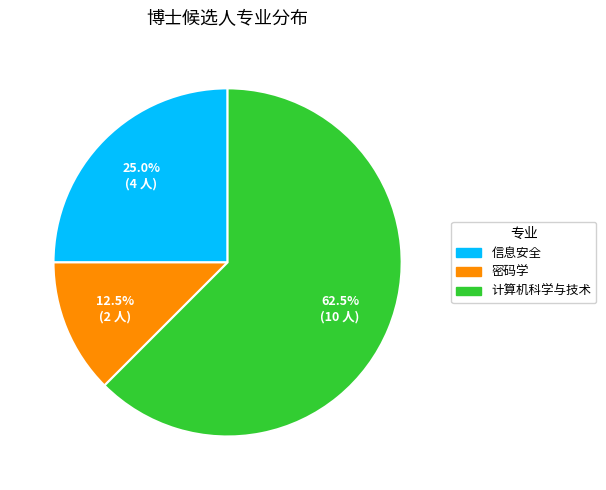

Between 信息安全 and 密码学, which is larger?

信息安全